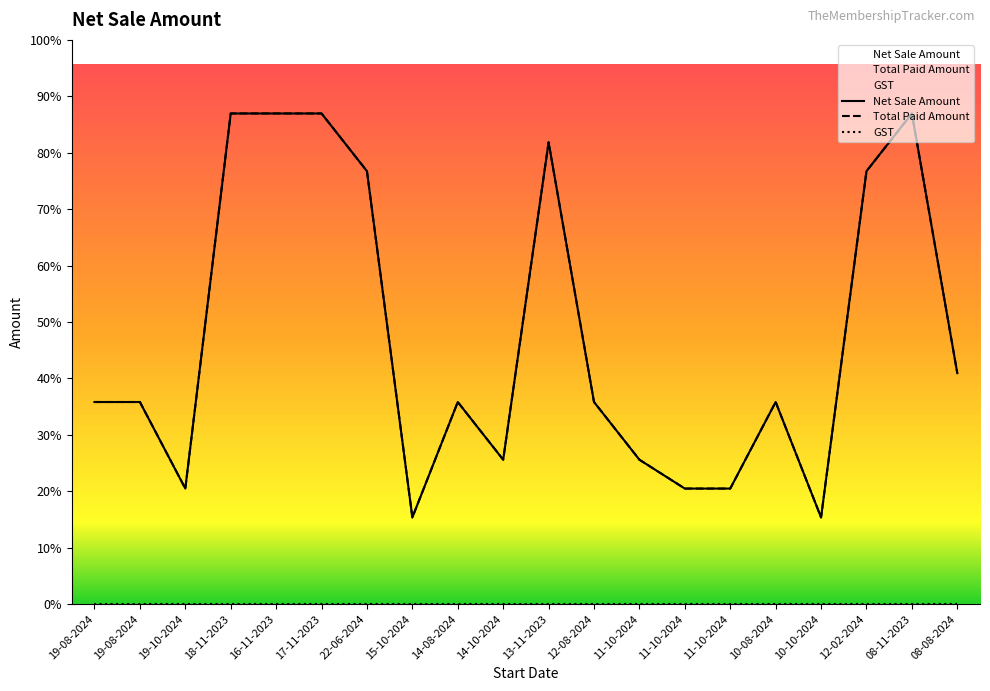

What is the total value across all series at 22-06-2024?

15000